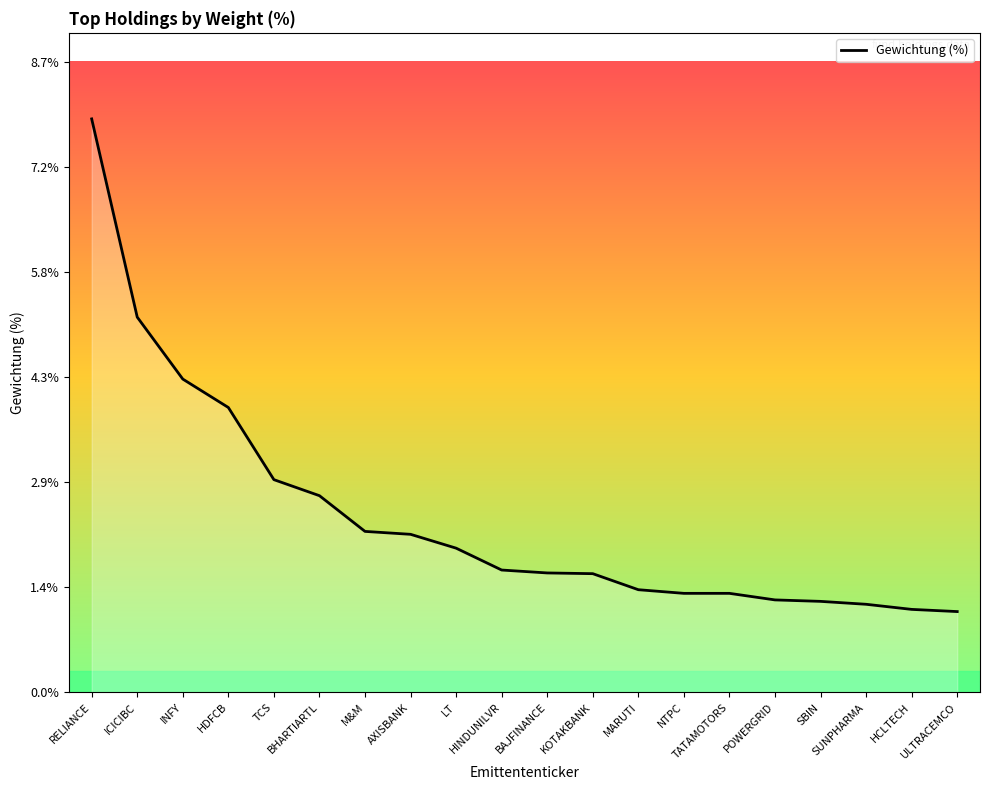

What is the label of the 3rd point from the left?

INFY